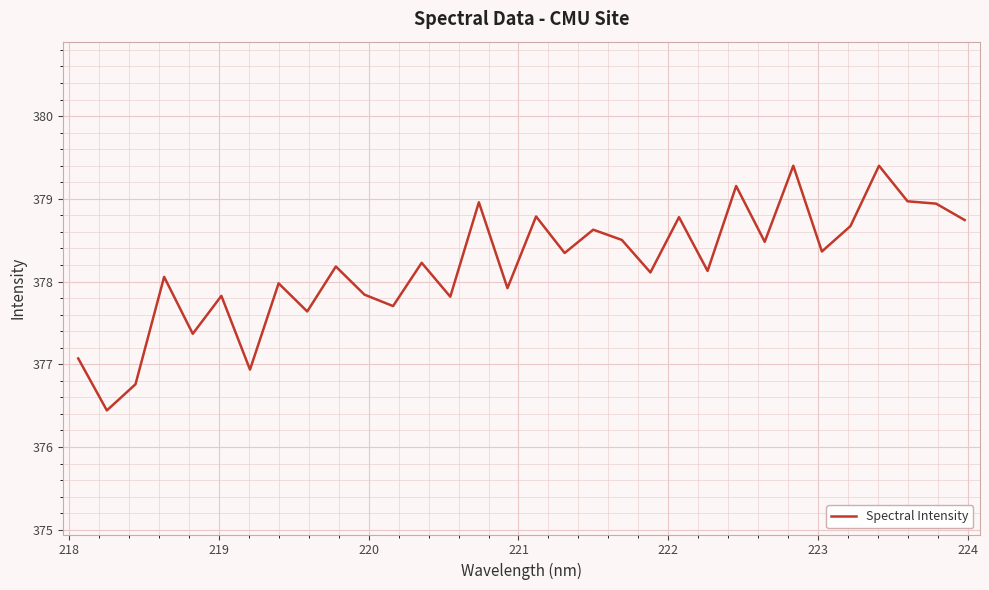

What is the smallest value displayed?

376.4